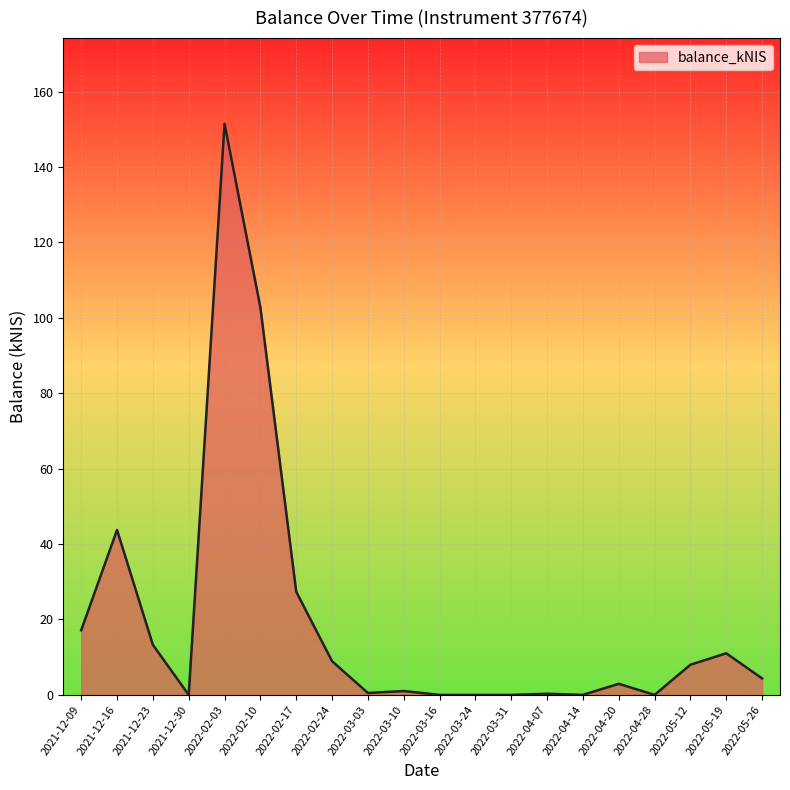

Between 2021-12-16 and 2021-12-23, which is larger?

2021-12-16